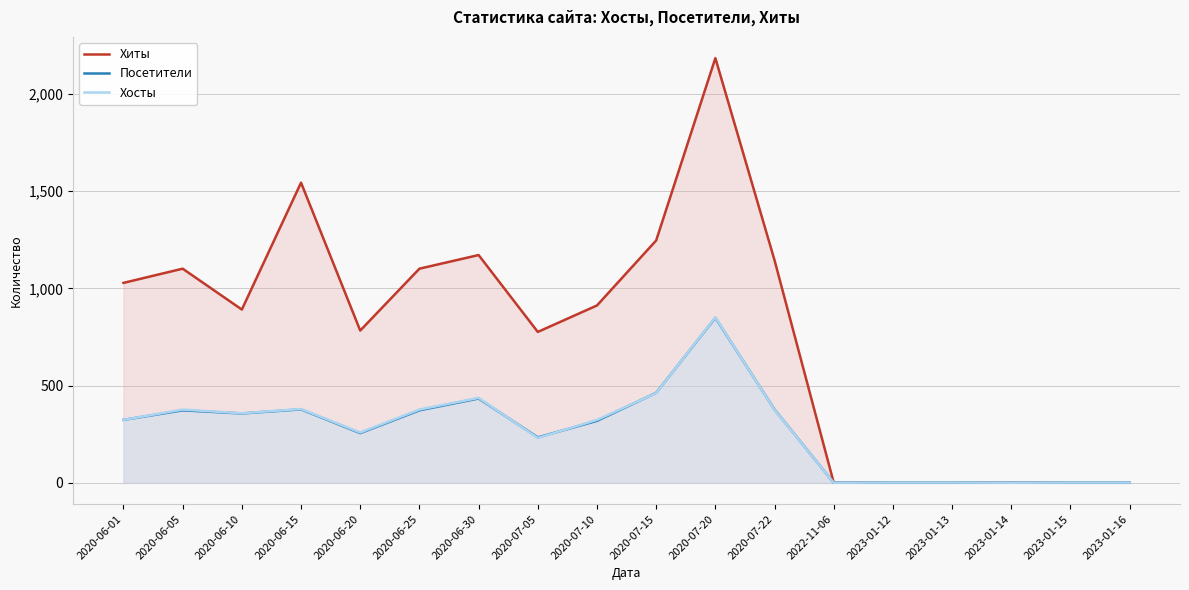

Rank the series by their maximum value, from highest to lowest.

Хиты, Хосты, Посетители